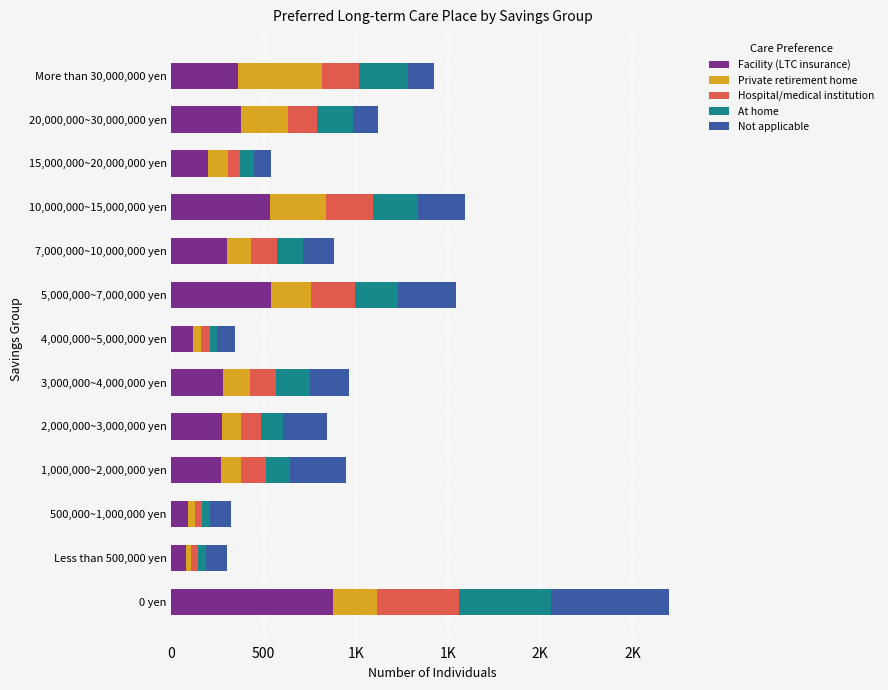

What is the difference between the maximum and minimum values in the Facility (LTC insurance) series?

797